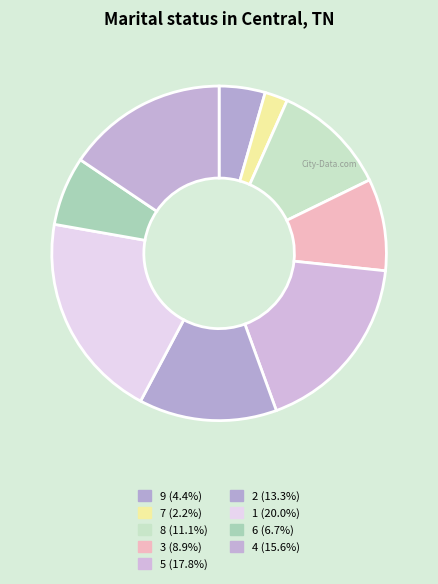

How many segments does this pie chart have?

9